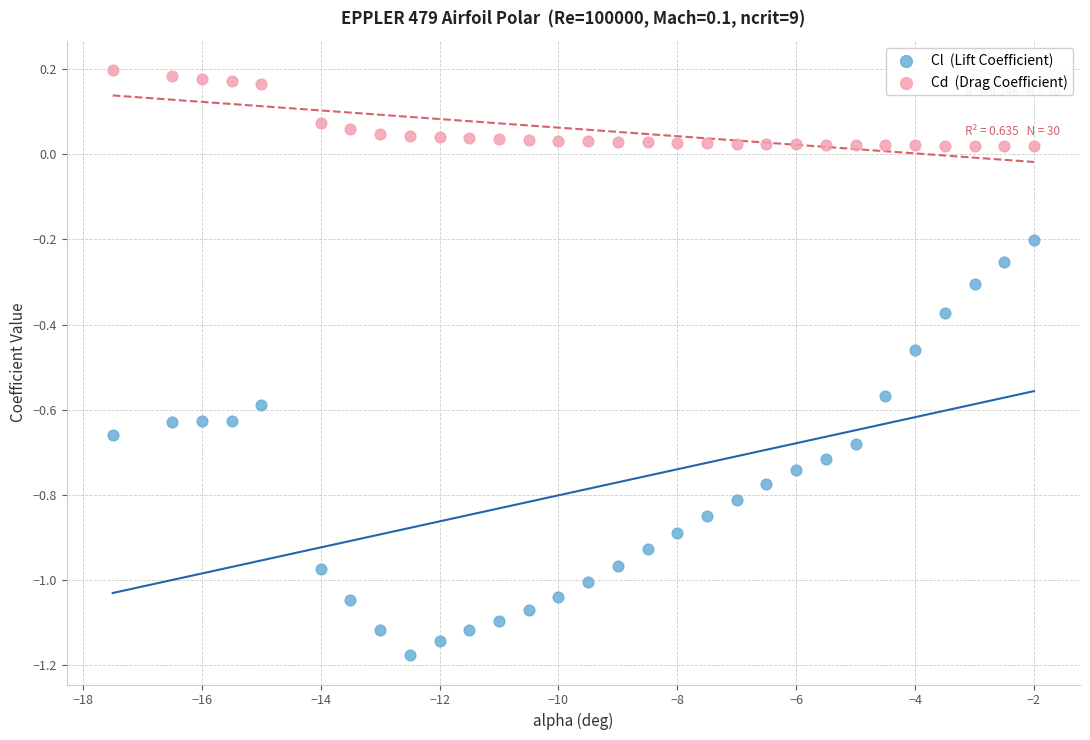

Across all data points, what is the range of Y values (max minus min)?

1.4